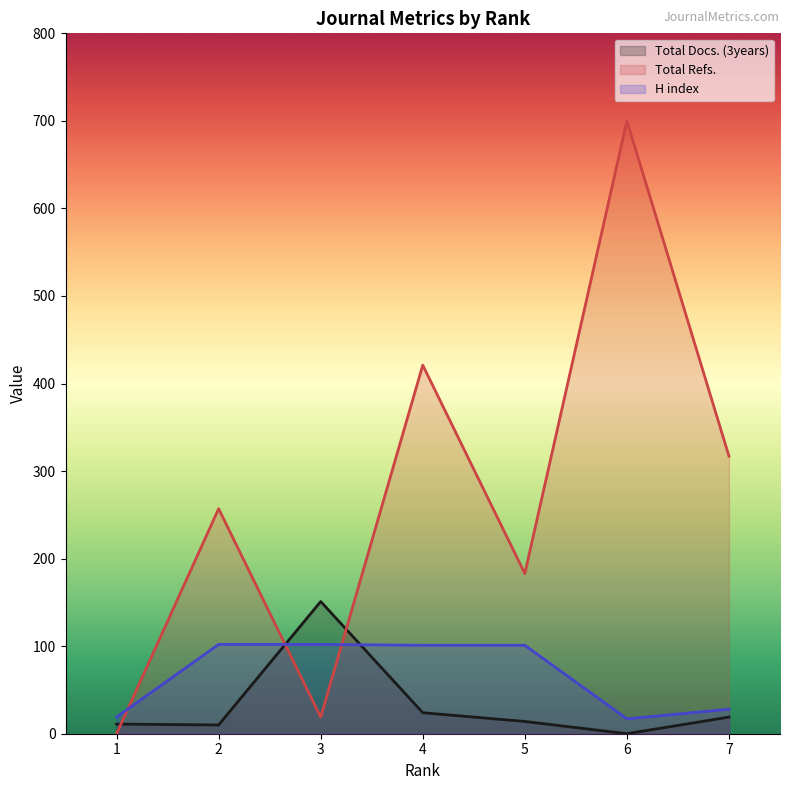

How many lines are shown in the chart?

3